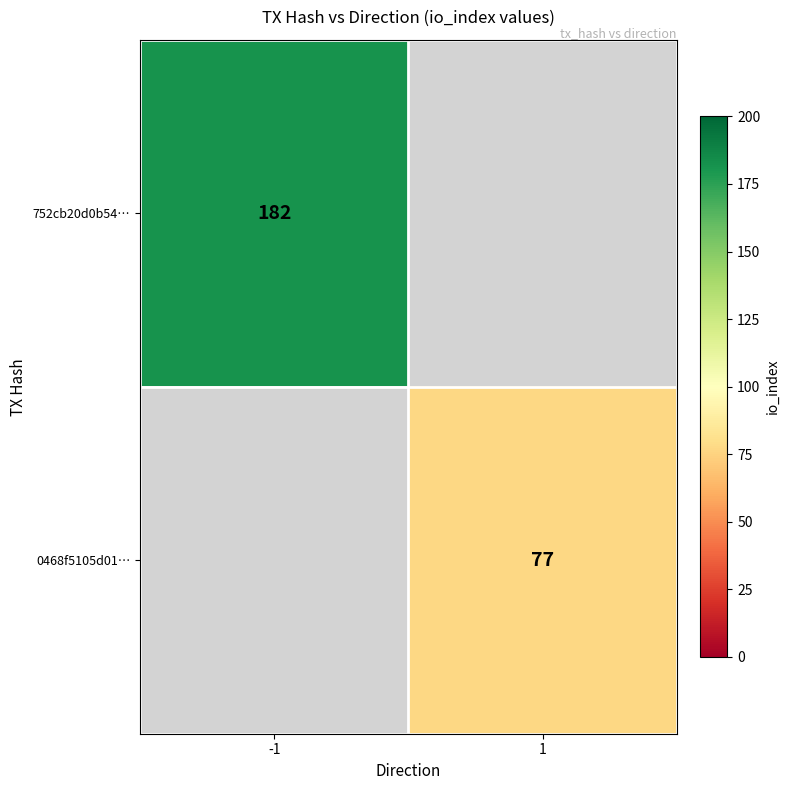

The value of 0468f5105d01… at 1 is 45. True or false?

False